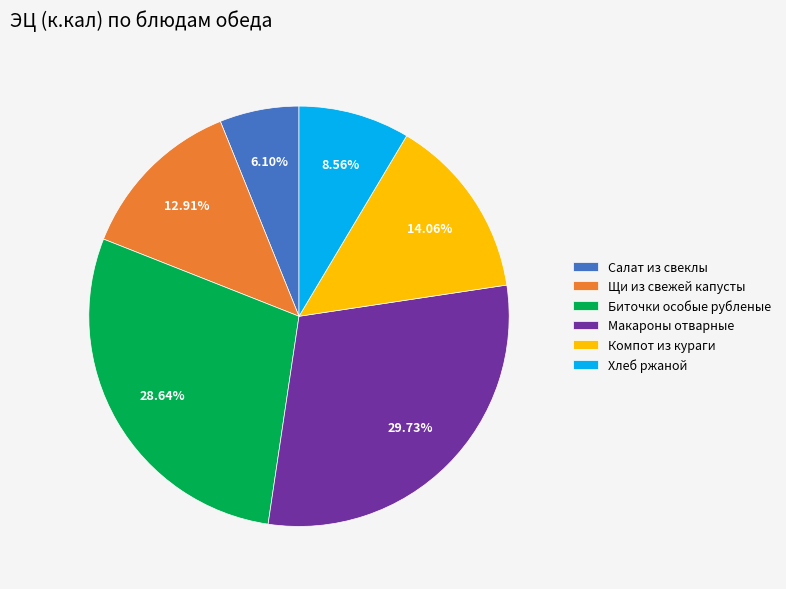

Rank the categories by value from lowest to highest.

Салат из свеклы, Хлеб ржаной, Щи из свежей капусты, Компот из кураги, Биточки особые рубленые, Макароны отварные